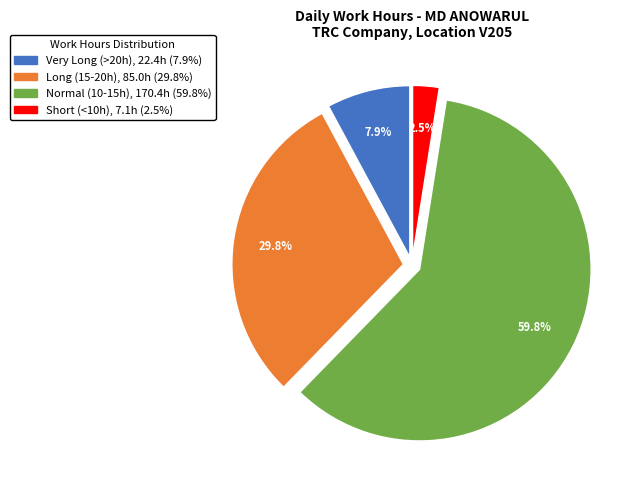

Does any single category account for the majority?

Yes